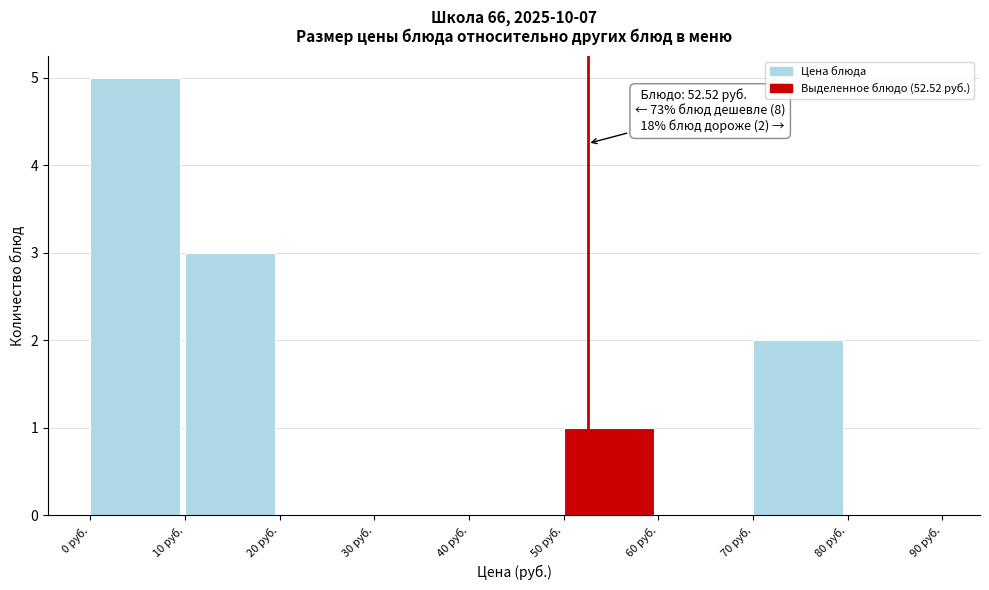

Which range on the x-axis has the tallest bar?

0 to 10